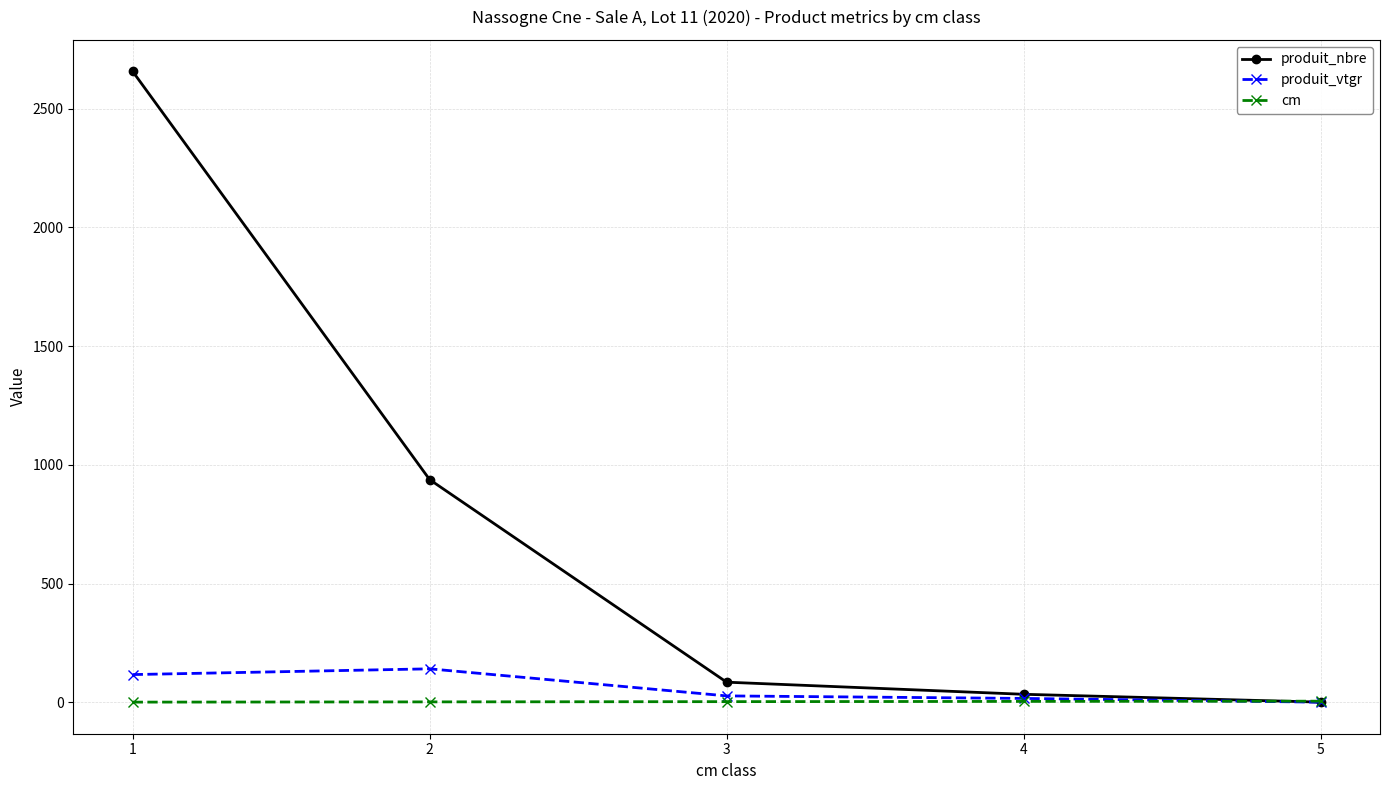

Between 2 and 5, which series saw the biggest shift?

produit_nbre